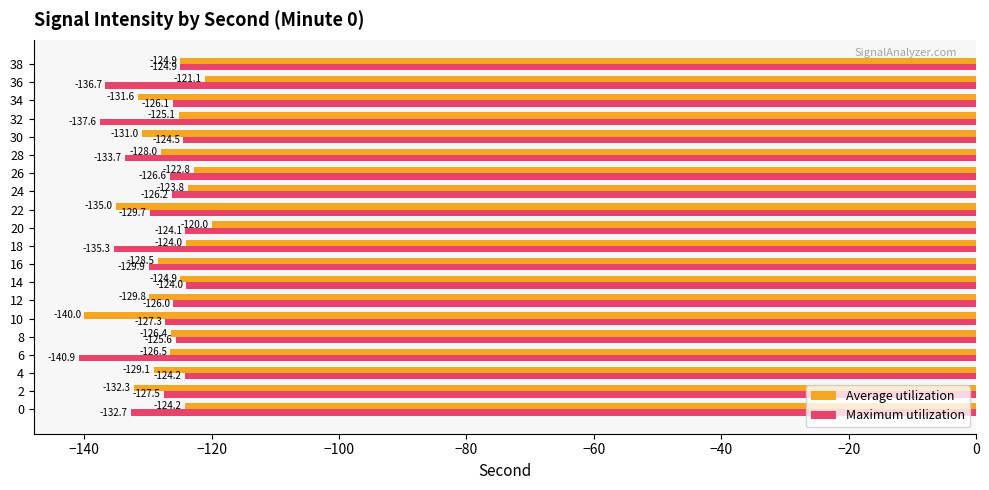

At which label does Average utilization reach its minimum?

10